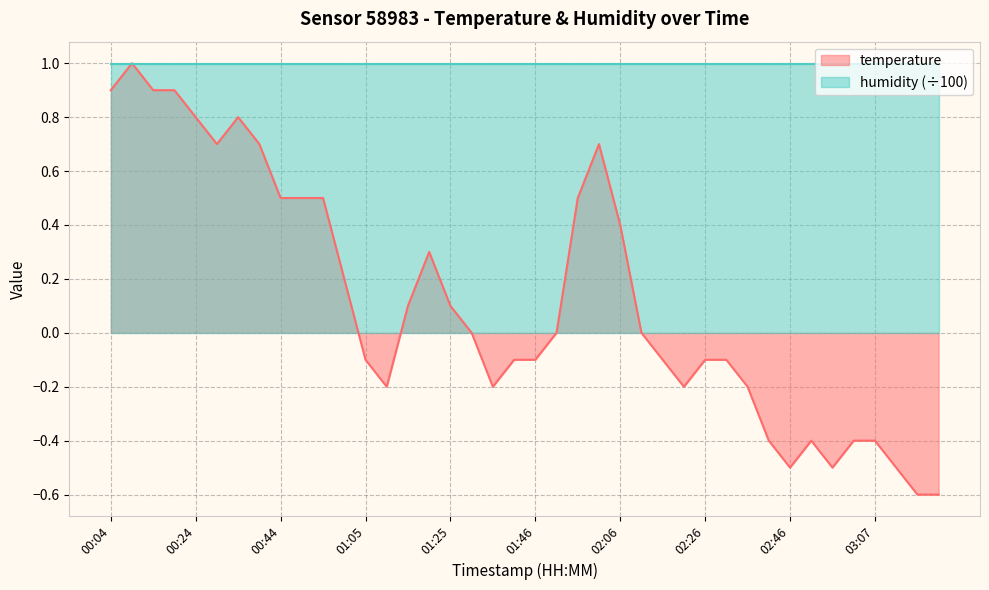

What is the change in value from 00:04 to 01:46?

-1.0